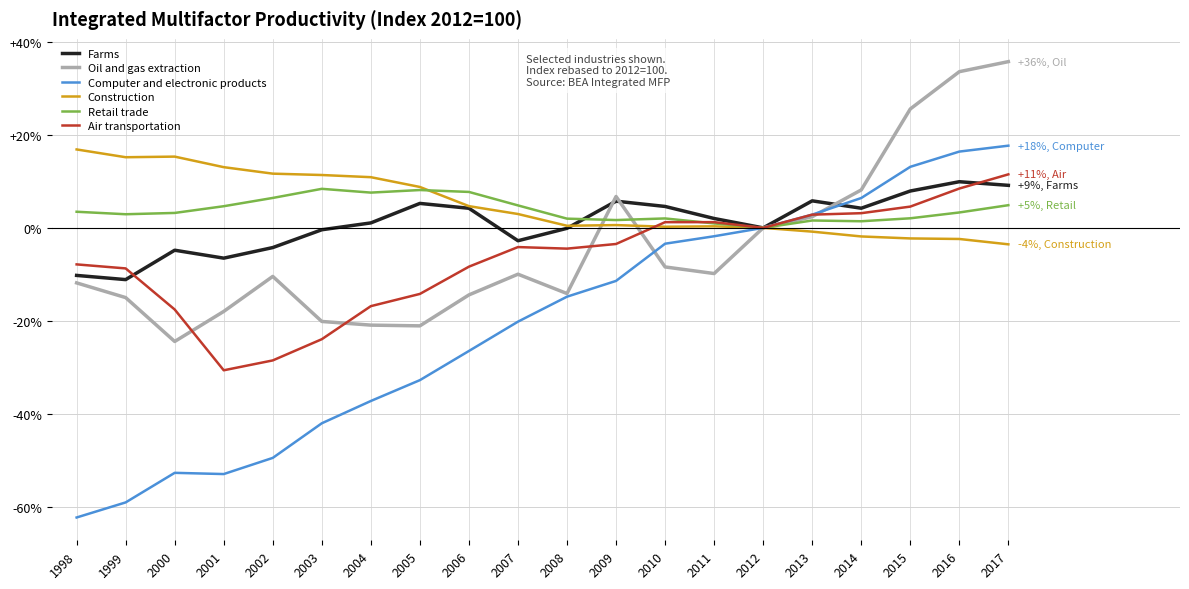

At 2000, list the series in order from largest to smallest.

Construction, Retail trade, Farms, Air transportation, Oil and gas extraction, Computer and electronic products